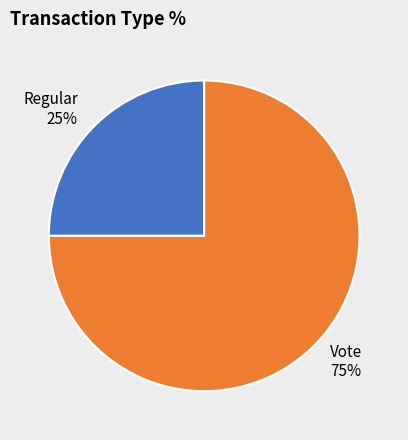

Which category has the smallest portion of the pie?

Regular